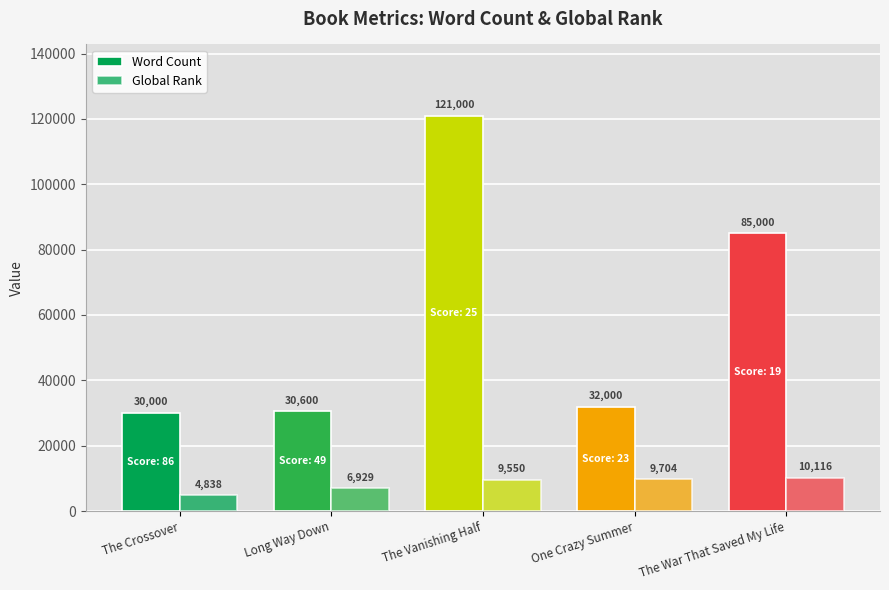

What is the sum of the Word Count values at The Crossover and The War That Saved My Life?

115000